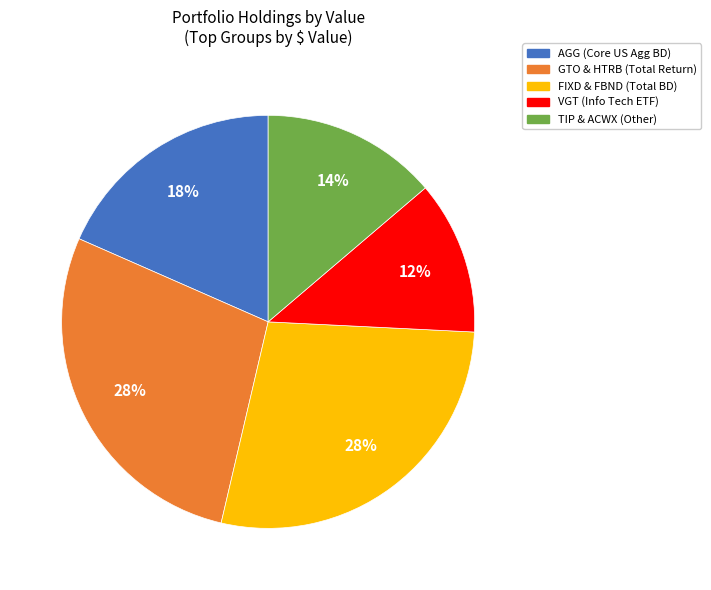

To the nearest percent, what is the average slice percentage?

20%